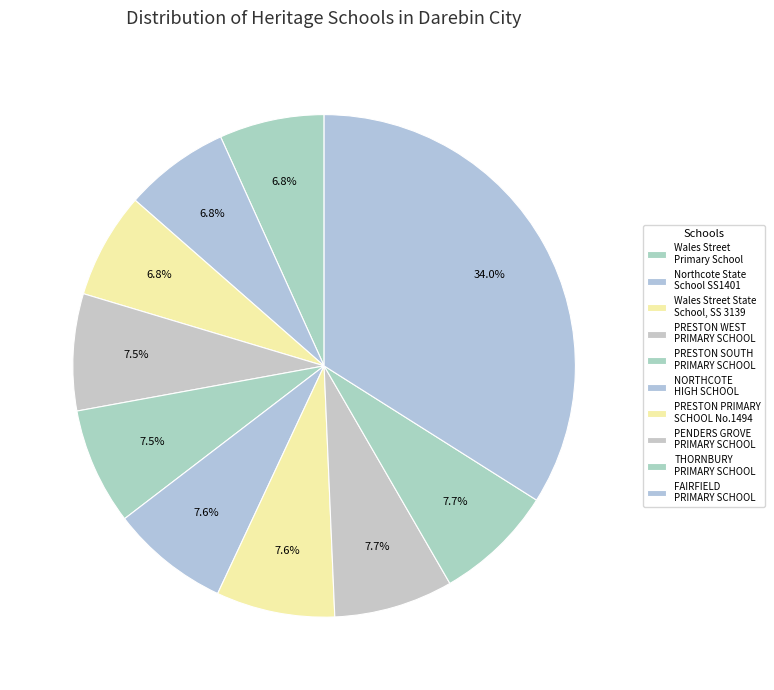

Does any single category account for the majority?

No